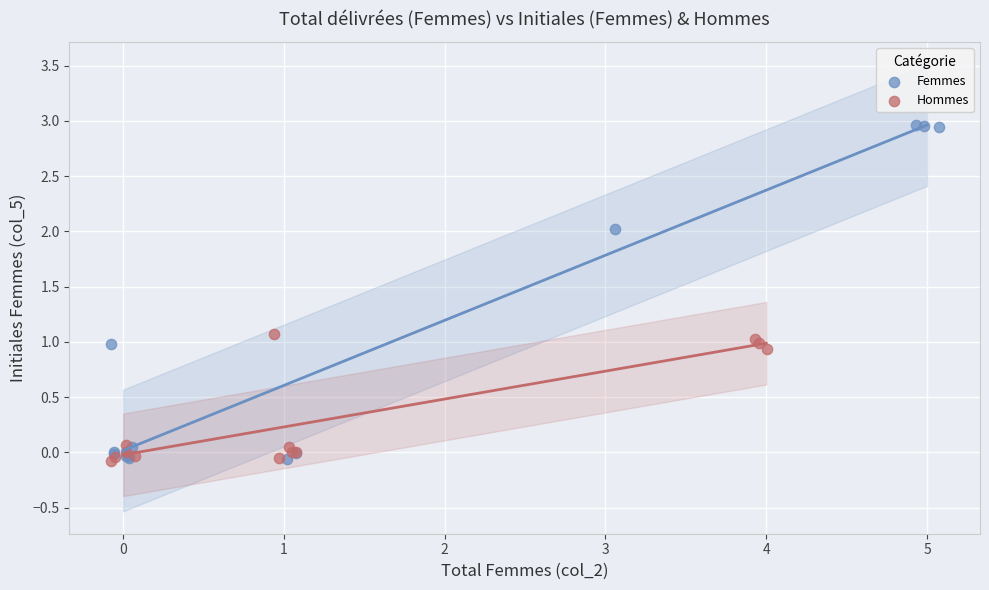

Which series reaches the maximum Y coordinate?

Femmes